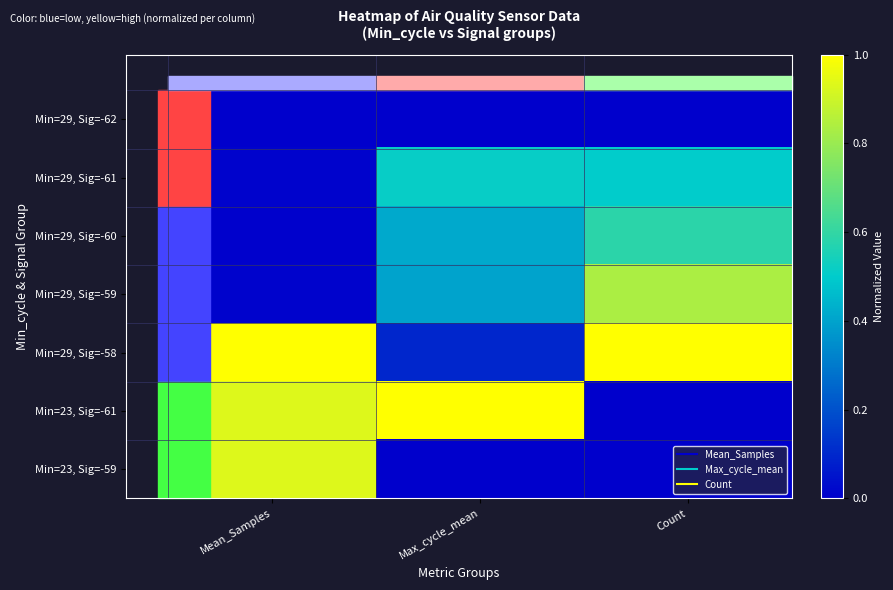

What is the total value across all series at Count?

2.9